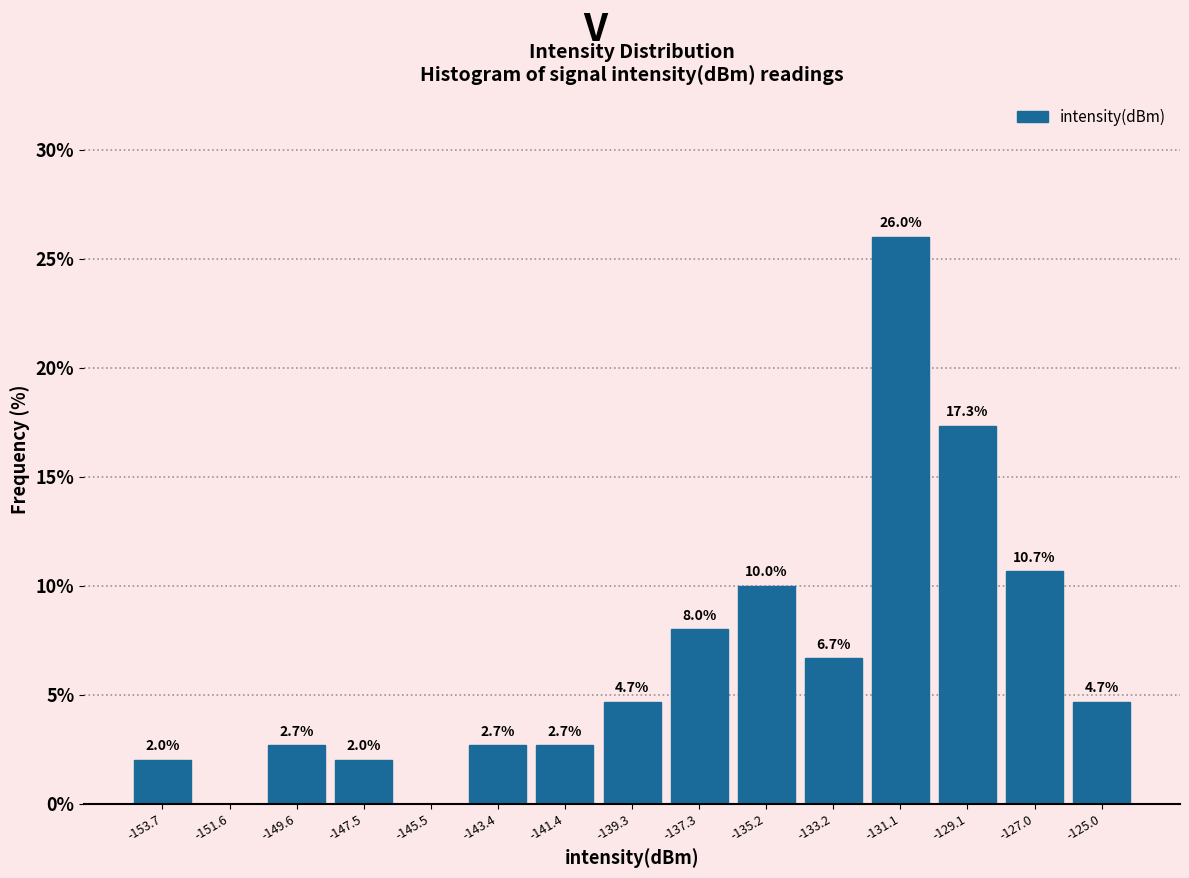

Over which range of the x-axis is the bar tallest?

-132.0 to -130.0